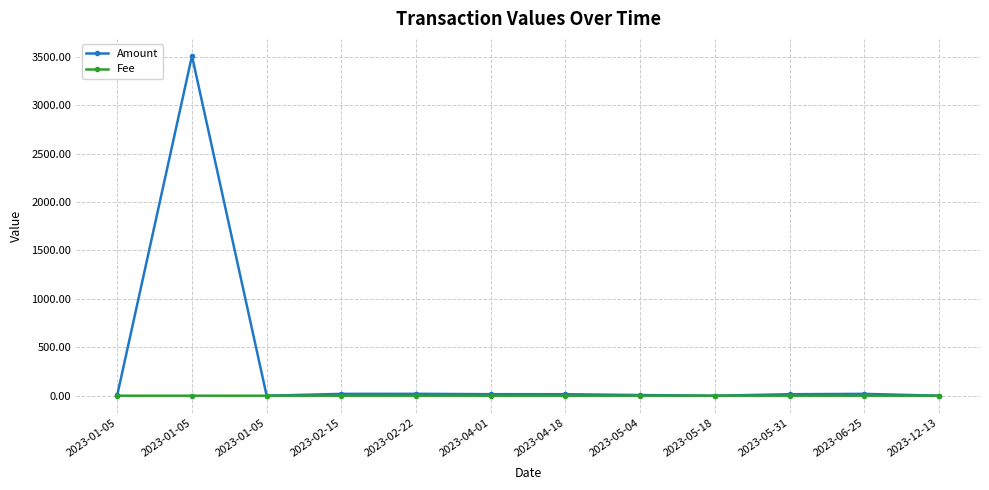

Reading left to right, what are all the values shown in this chart?

Amount: 8.0	3509.3	0.0	19.0	19.5	15.9	15.5	6.9	0.0	15.3	19.1	0.0
Fee: 0.0	0.0	0.0	0.0	0.0	0.0	0.0	0.0	0.0	0.0	0.0	0.0